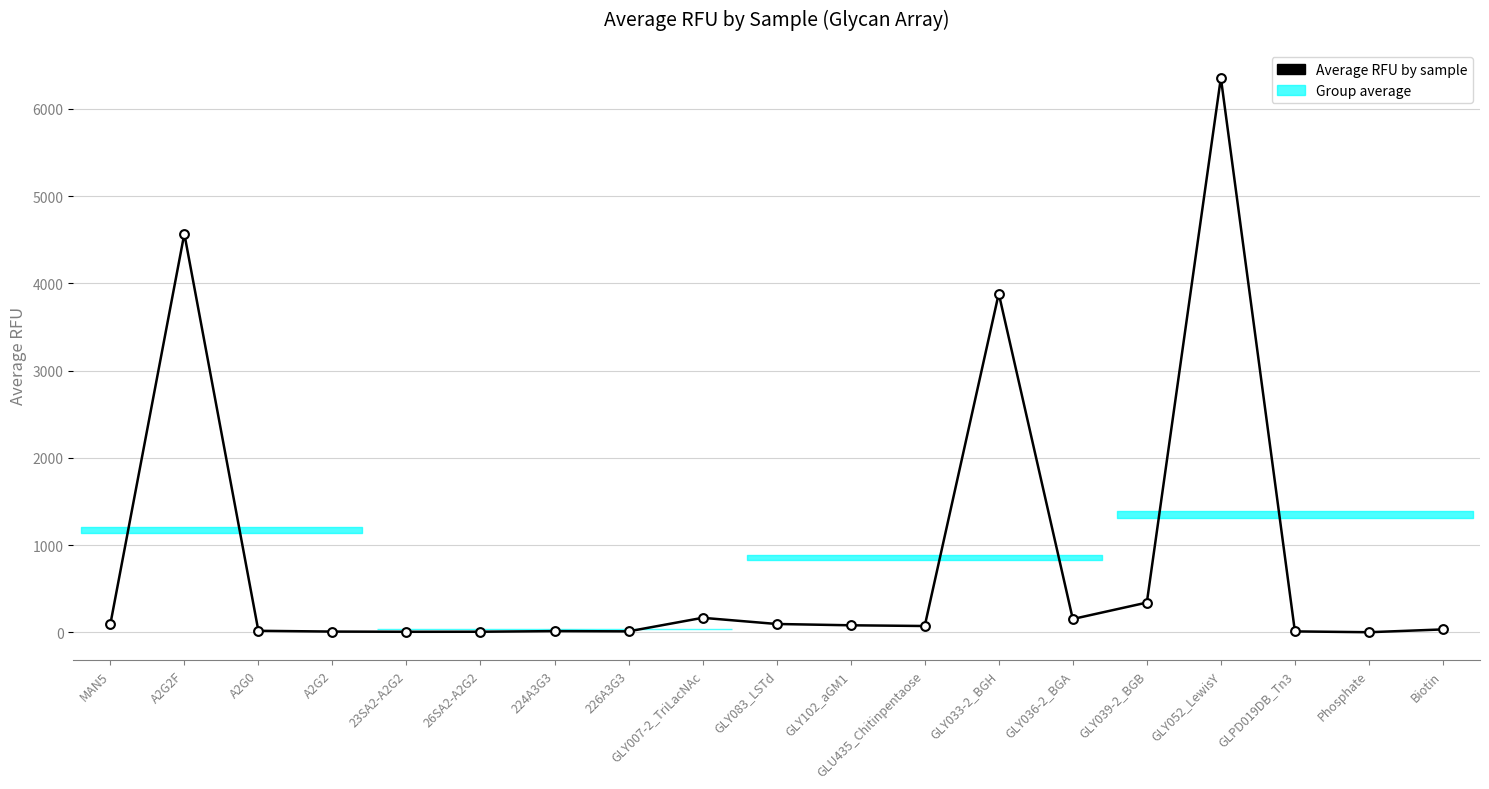

What is the change in value from 23SA2-A2G2 to GLY083_LSTd?

+89.5